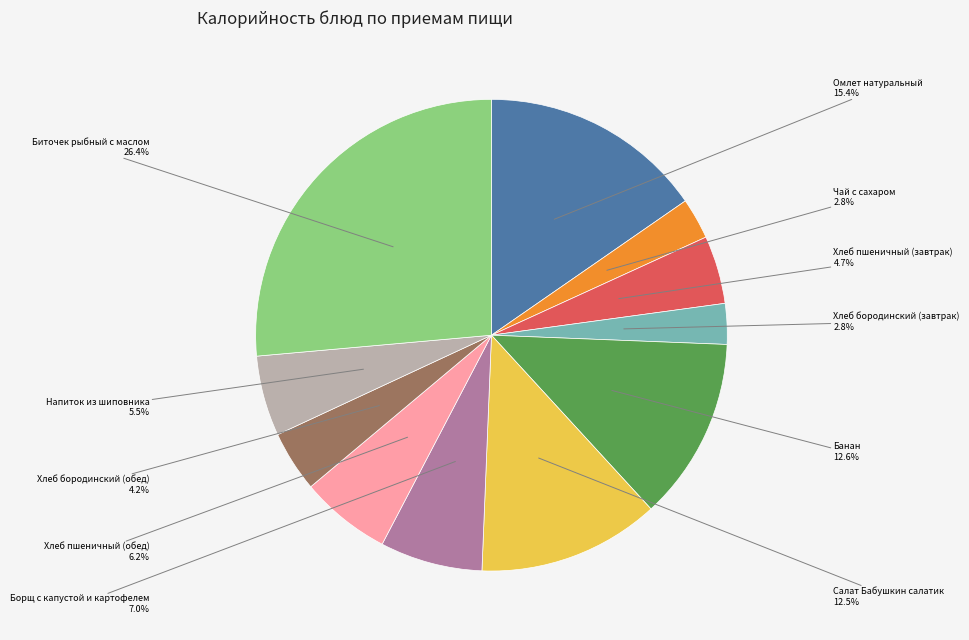

Is there any slice that represents more than half of the pie?

No